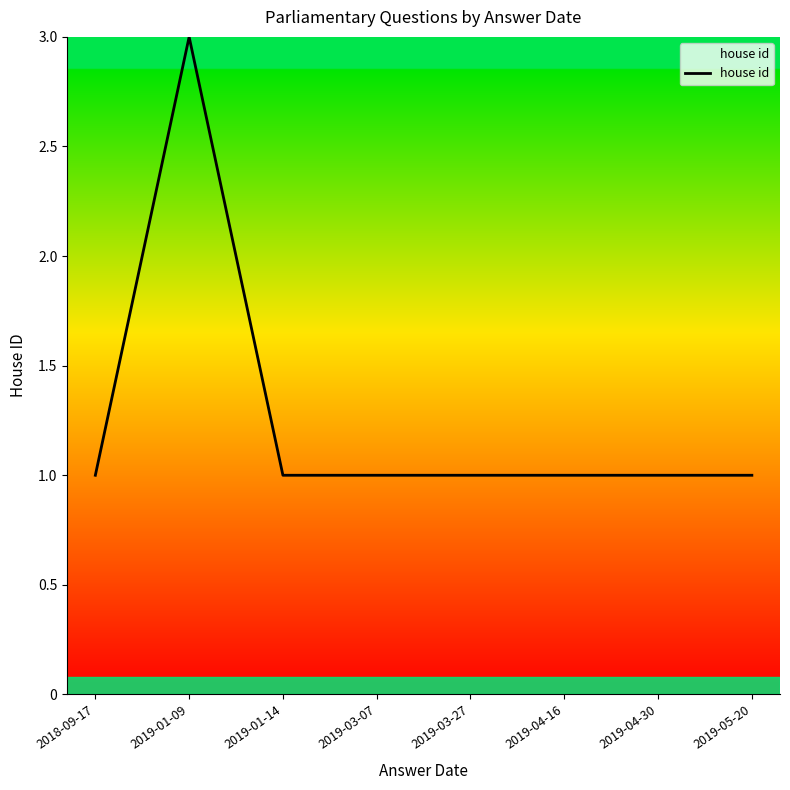

How many categories are shown in the chart?

8